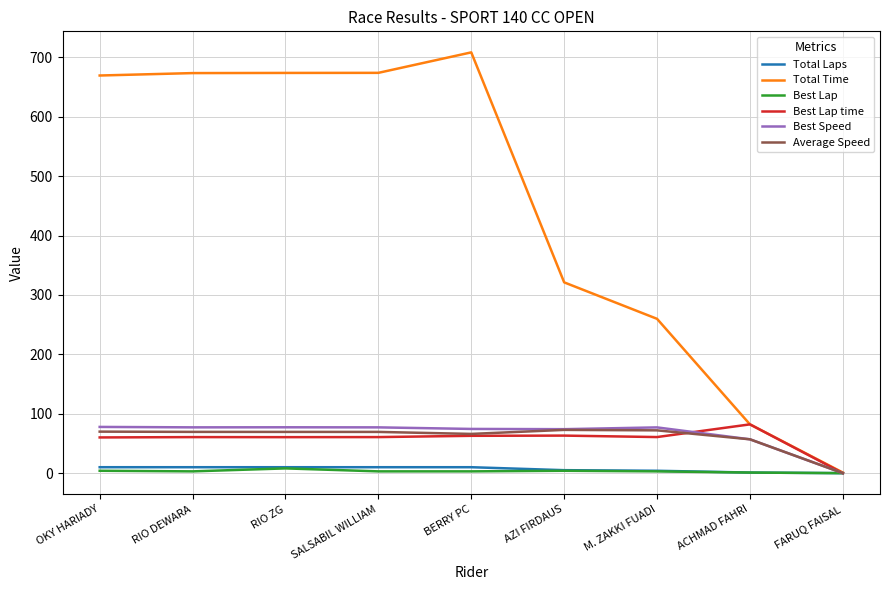

The Best Lap series shows 3.0 at BERRY PC. True or false?

True